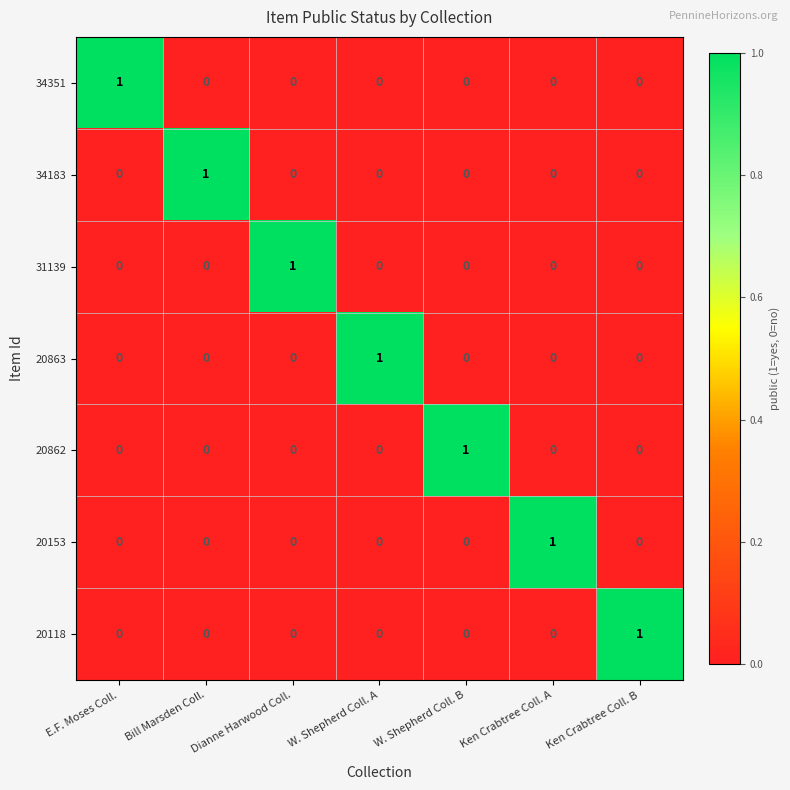

How many 34183 values are between 0 and 1?

7